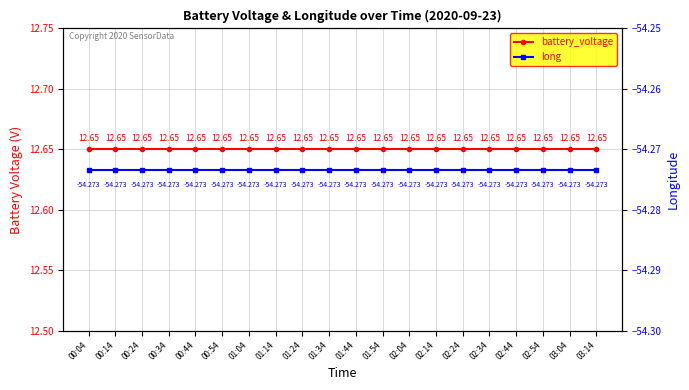

At 03:14, list the series in order from largest to smallest.

battery_voltage, long